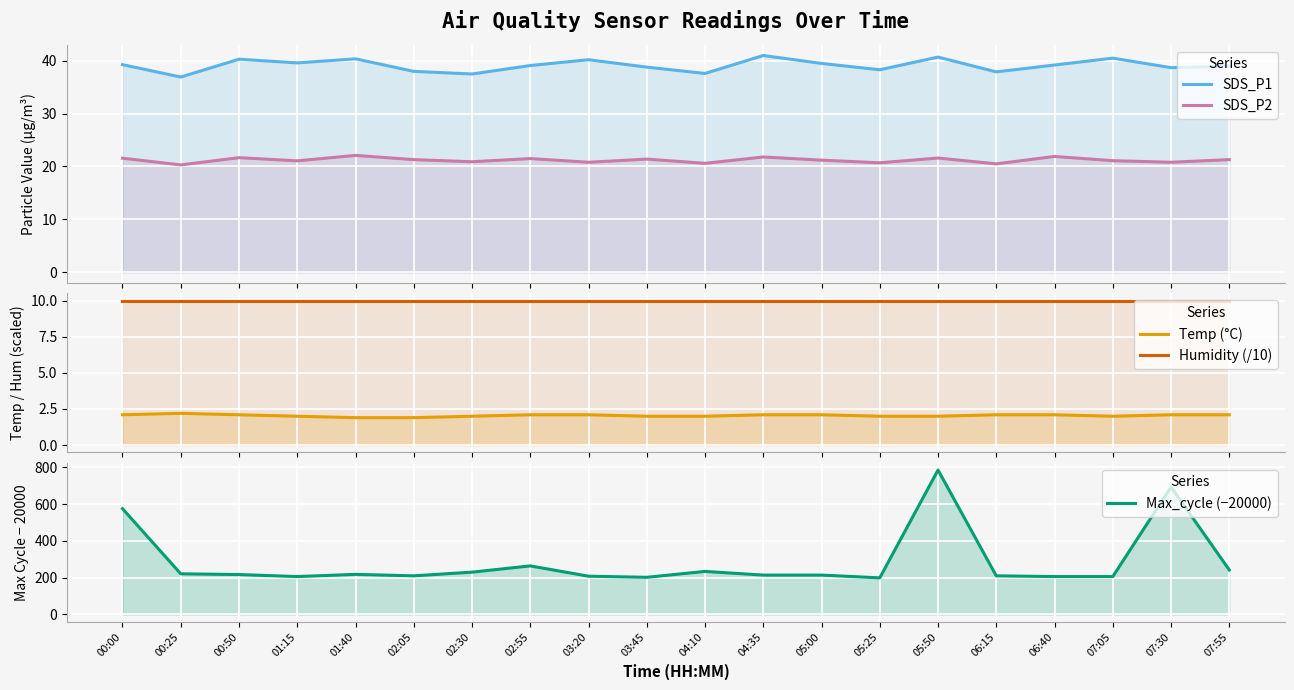

Is it true that Humidity (/10) equals 10.0 at 00:00?

True